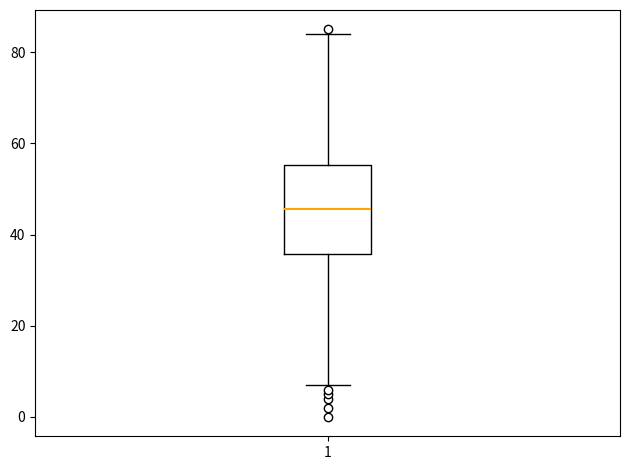

Transcribe this box plot: give where the median line is, the range the box spans, and where the two whiskers end, as read against the y-axis. The values are not printed on the chart, so give them approximately, as read against the axis.

median 46, box 36 to 56, whiskers 8 to 84